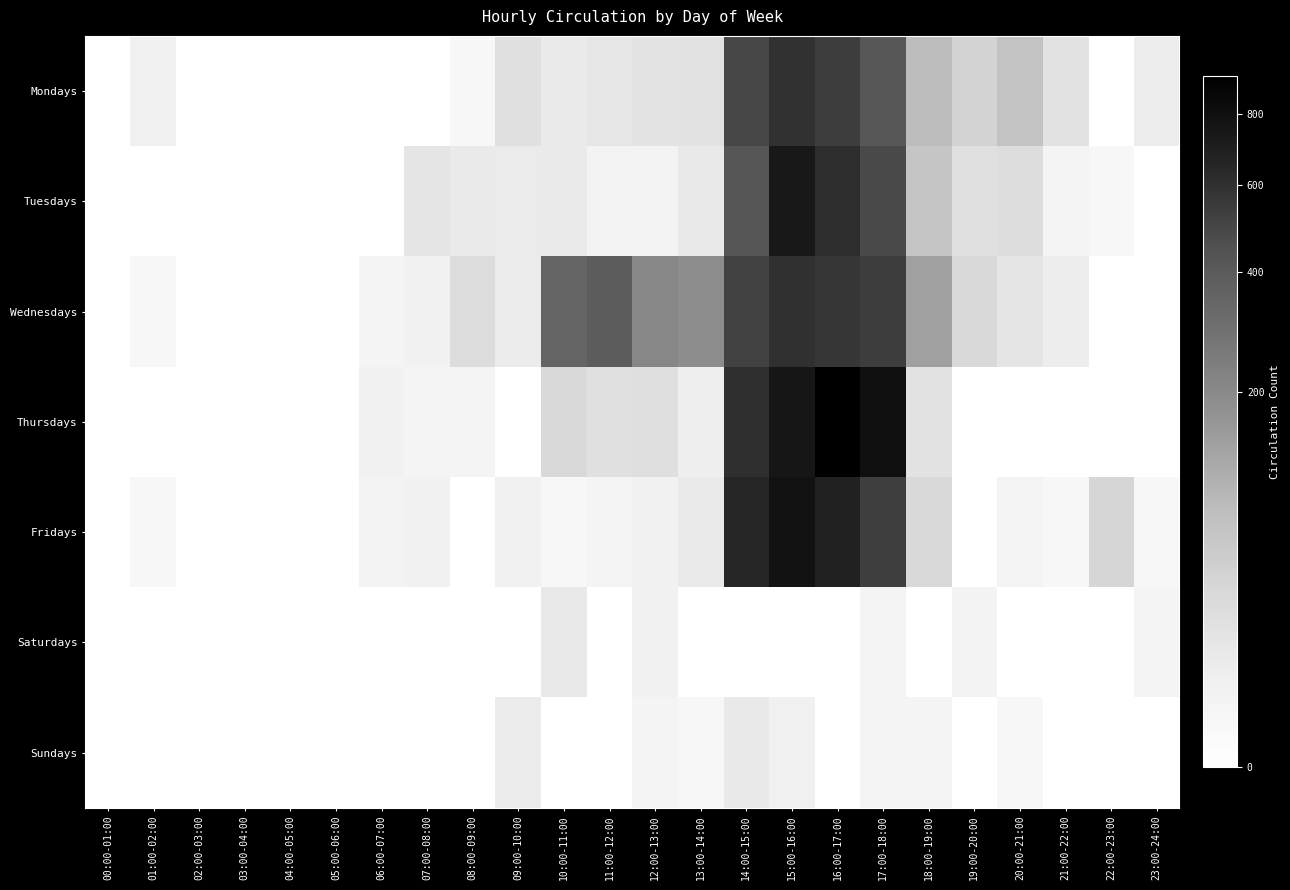

Count the number of data series in this chart.

7